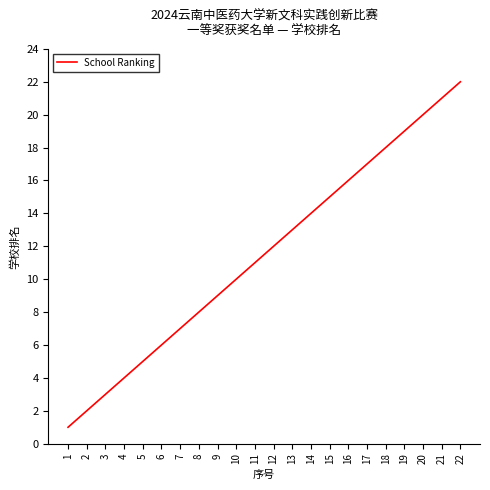

List the labels in order of value, largest first.

22, 21, 20, 19, 18, 17, 16, 15, 14, 13, 12, 11, 10, 9, 8, 7, 6, 5, 4, 3, 2, 1